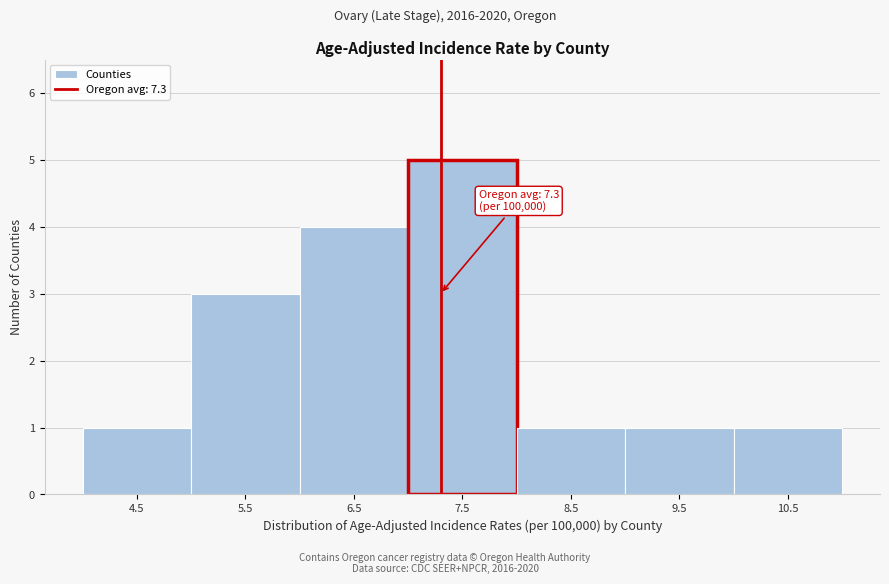

Over which range of the x-axis is the bar tallest?

7 to 8